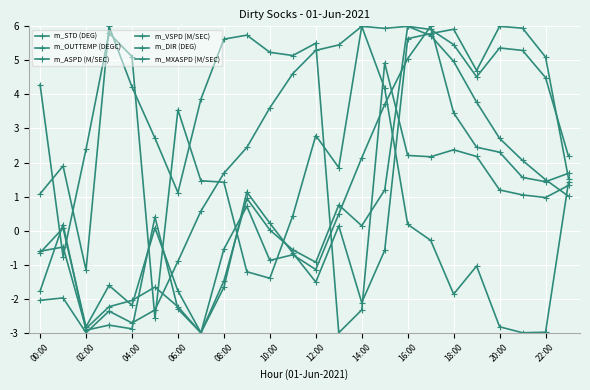

How many values in m_VSPD (M/SEC) are below zero?

11